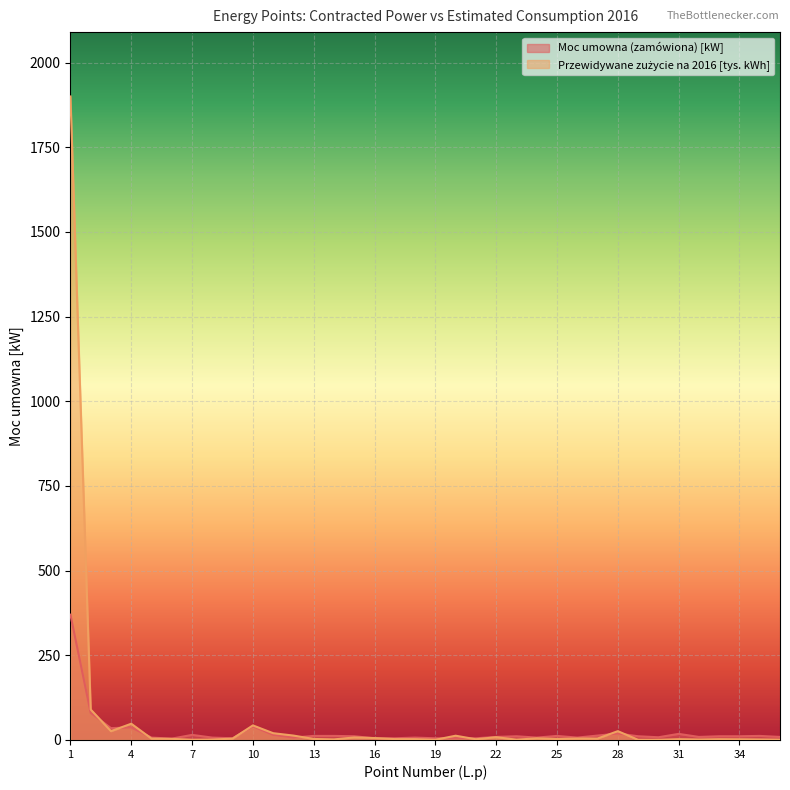

How many data points in Moc umowna (zamówiona) [kW] are above 11?

14